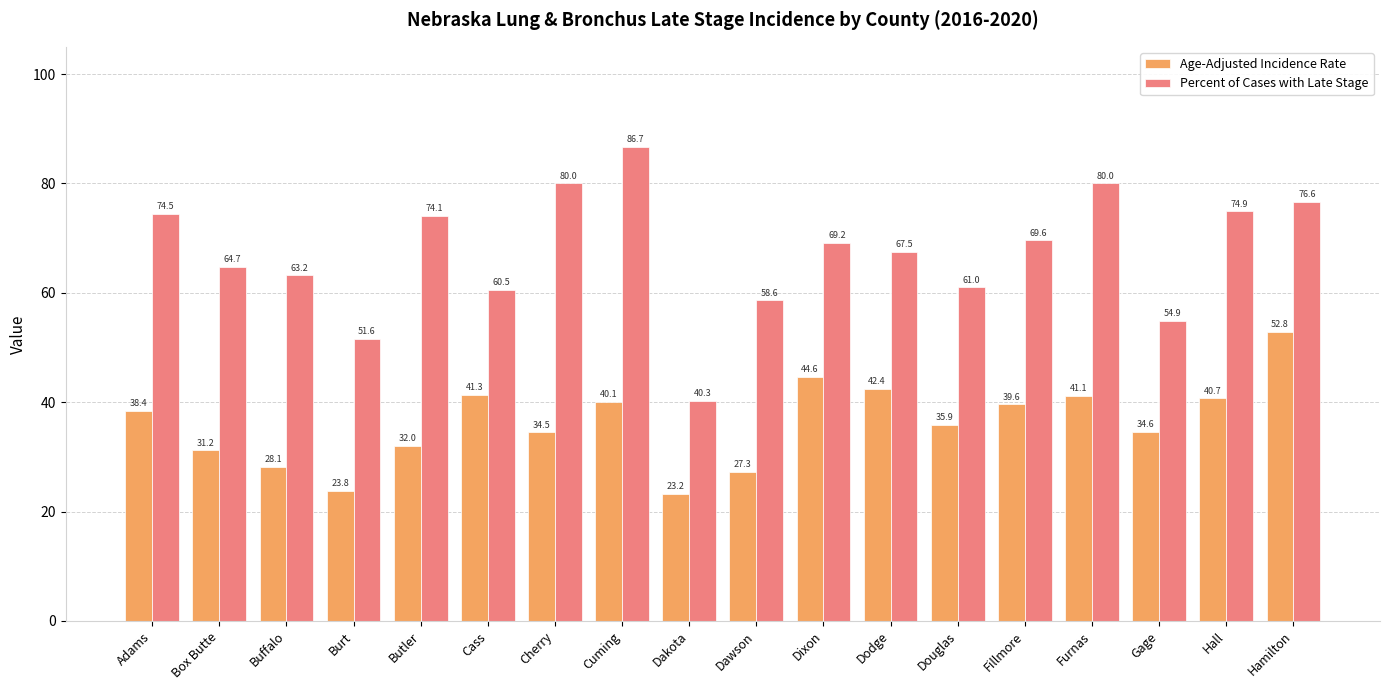

What position from the right is Dawson?

9